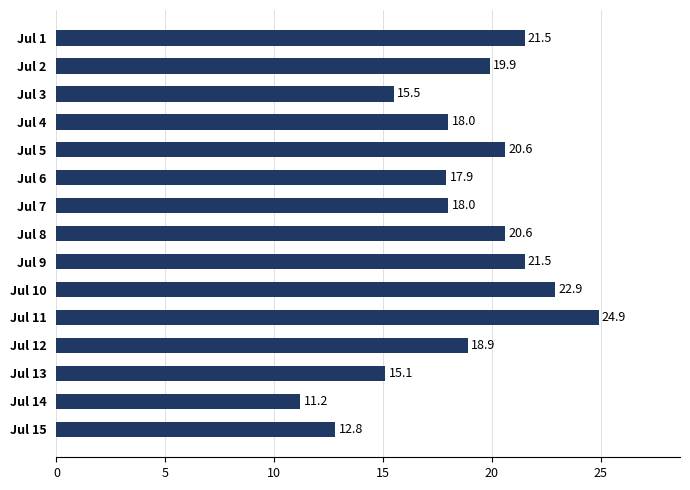

What is the difference between the maximum and minimum values?

13.7